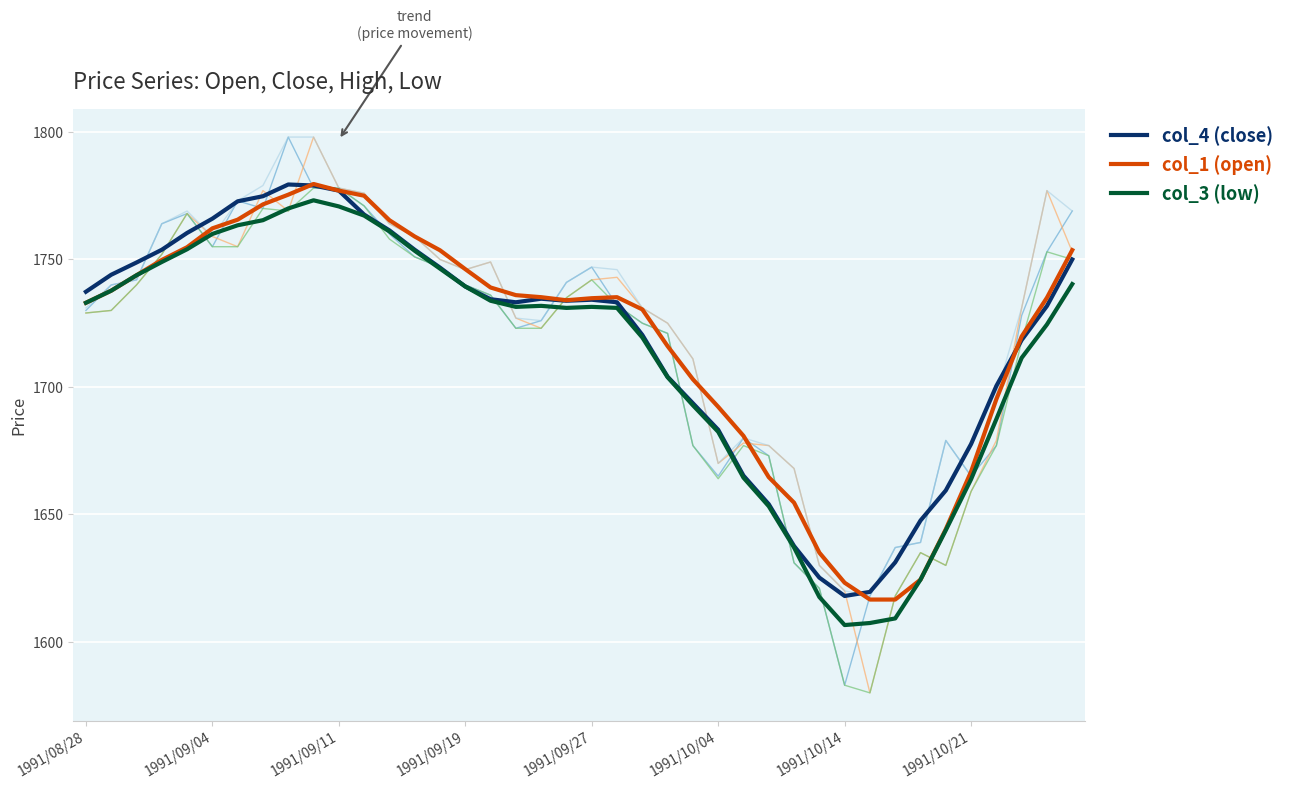

At which category does the chart reach its peak across all series?

9